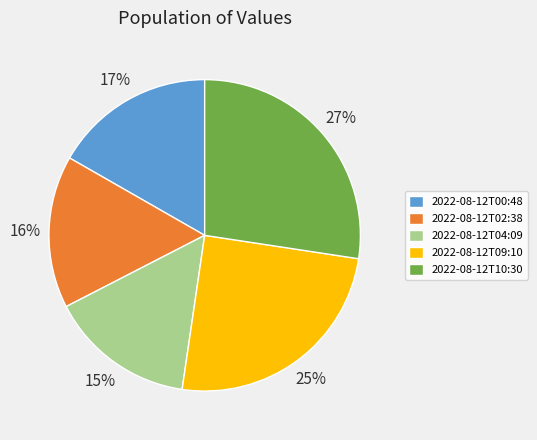

True or false: 2022-08-12T00:48 accounts for 17% of the total.

True